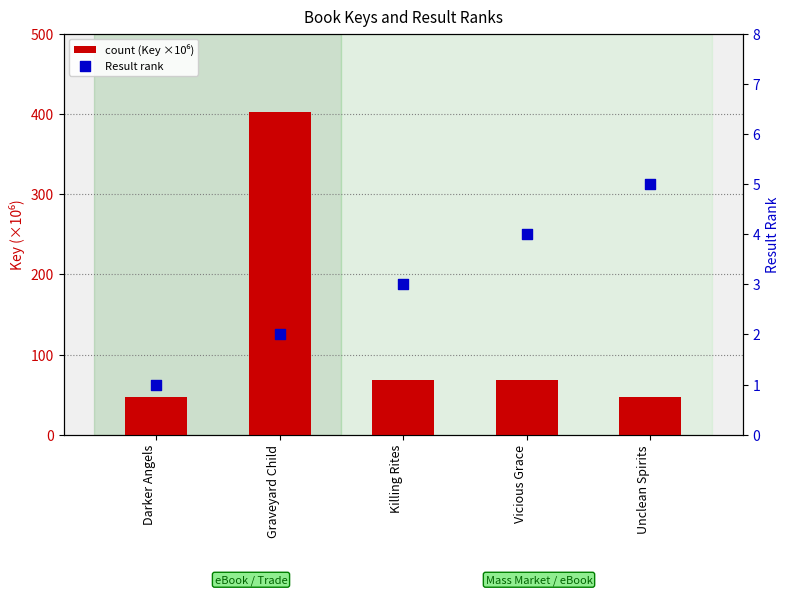

Is the value of Result rank at Graveyard Child greater than the value of count (Key ×10⁶) at Killing Rites?

No